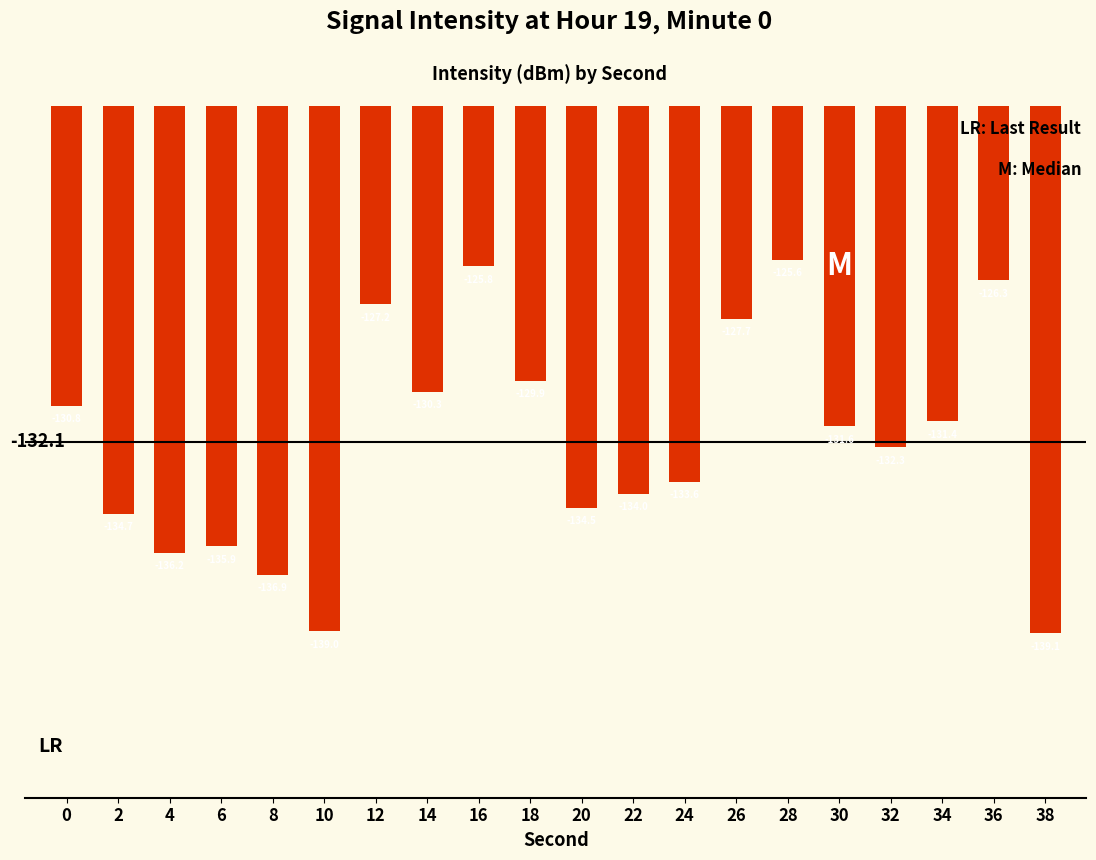

How many data points are above -131?

8